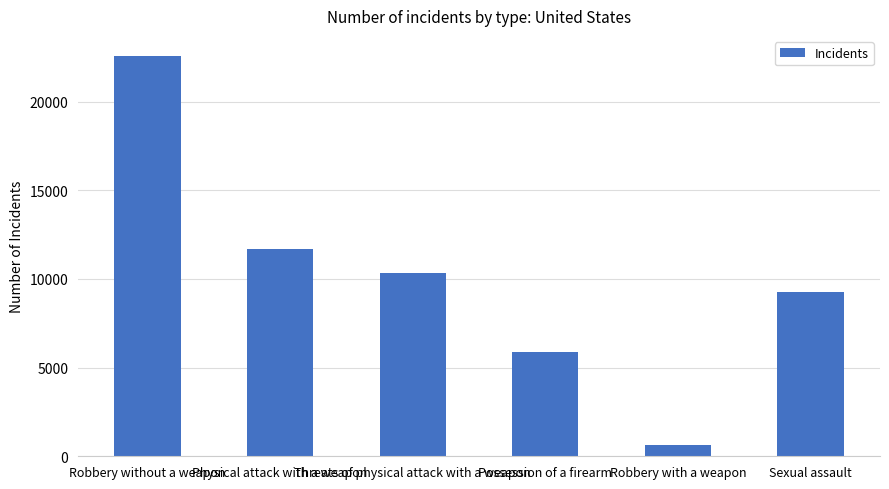

How many data points does each series have?

6